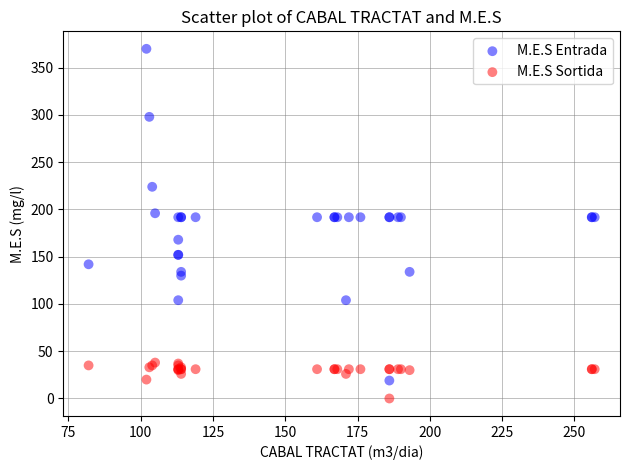

What are all the series names shown in the legend?

M.E.S Entrada, M.E.S Sortida